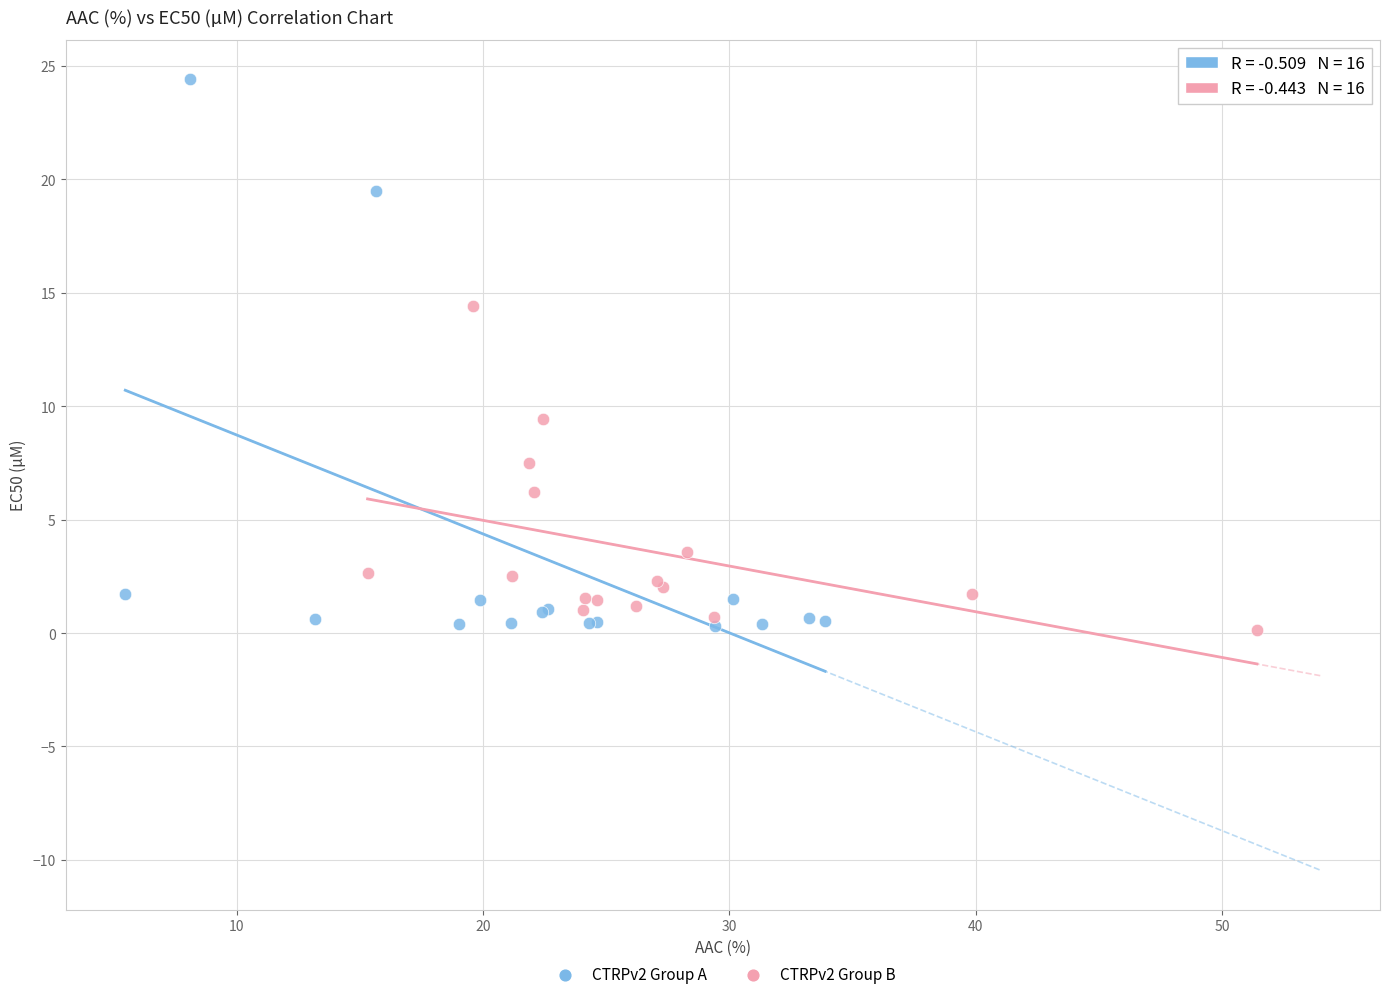

Which series has the widest spread of Y values?

CTRPv2 Group A